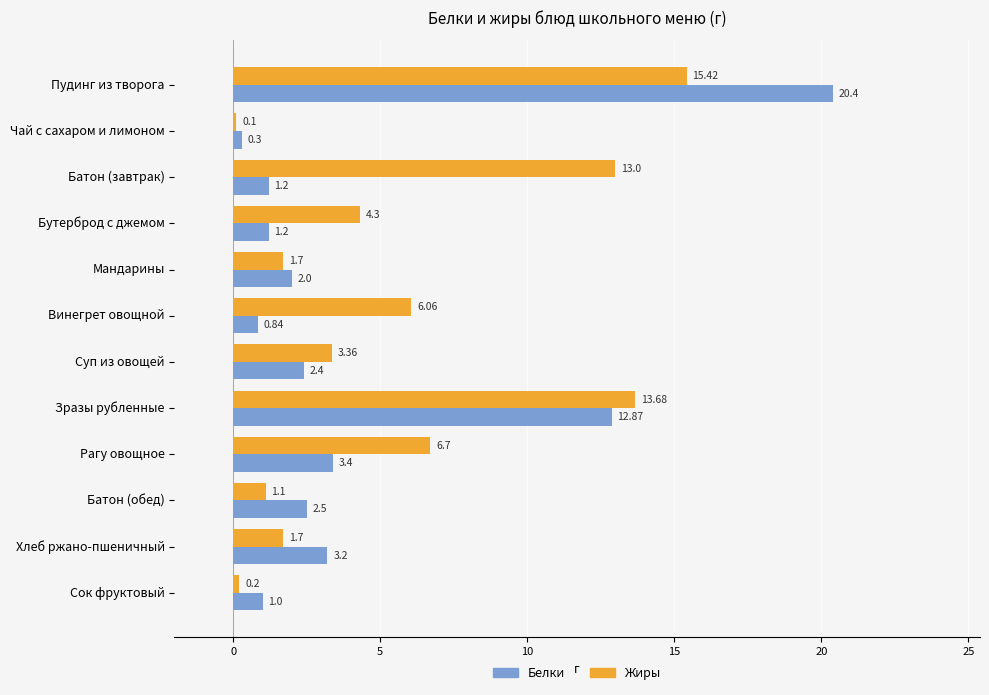

Which series has the largest range (max minus min)?

Белки